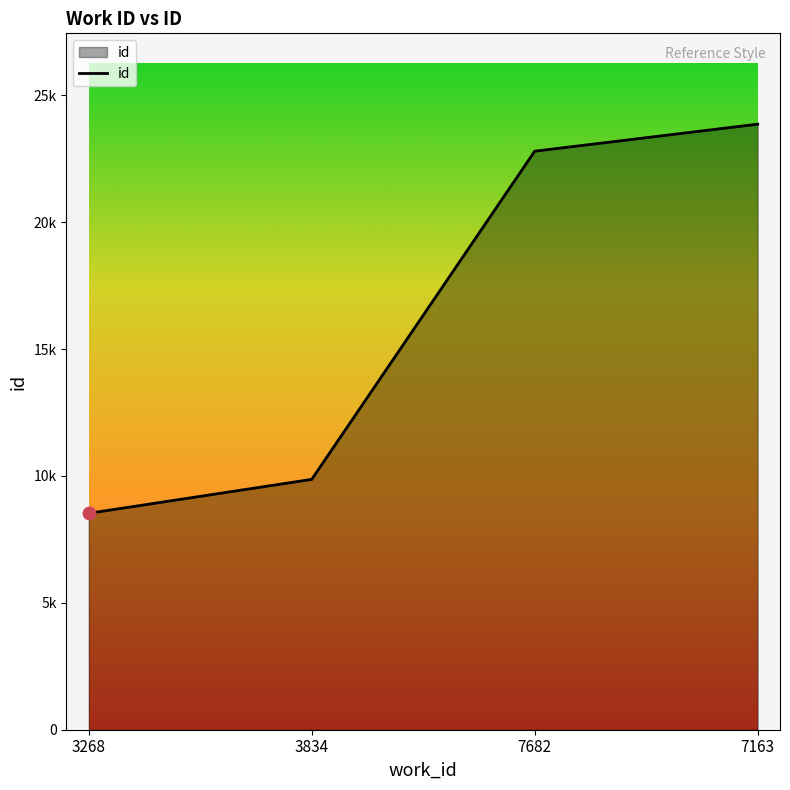

Between 3834 and 7163, which is larger?

7163